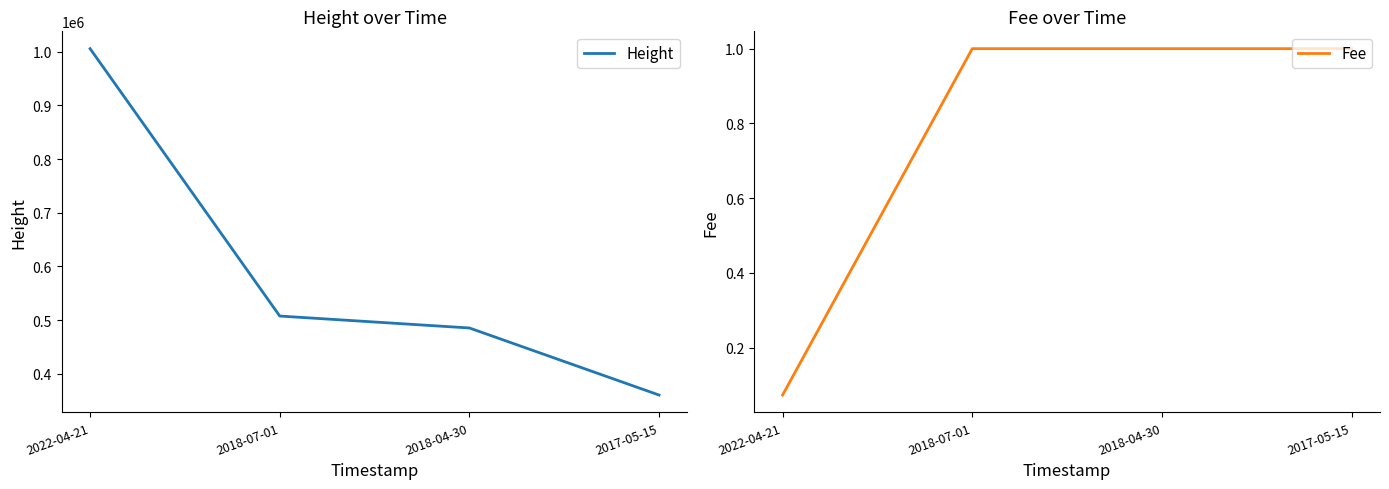

Reading left to right, transcribe all the data shown in this chart.

Height: 2022-04-21=1005560.0	2018-07-01=507458.0	2018-04-30=485246.0	2017-05-15=360314.0
Fee: 2022-04-21=0.1	2018-07-01=1.0	2018-04-30=1.0	2017-05-15=1.0